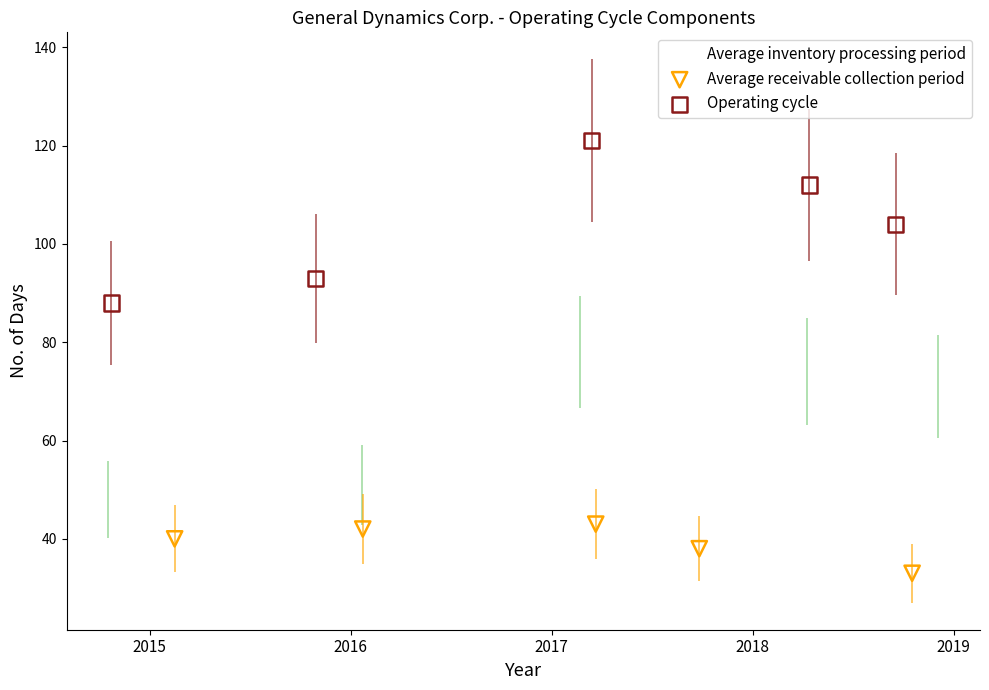

Which series contains the highest Y value?

Operating cycle